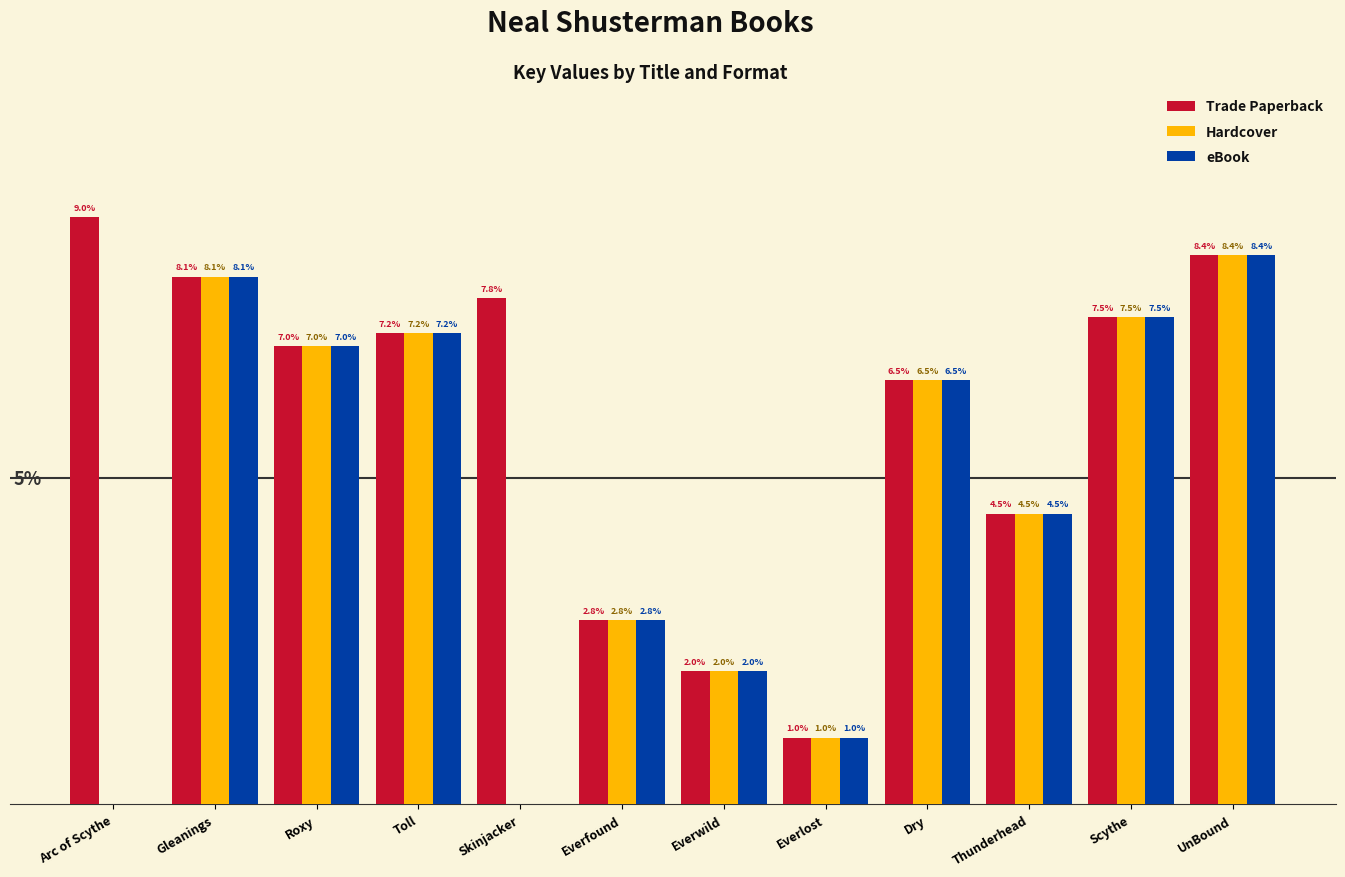

Between Arc of Scythe and Everwild, which series saw the biggest shift?

Trade Paperback